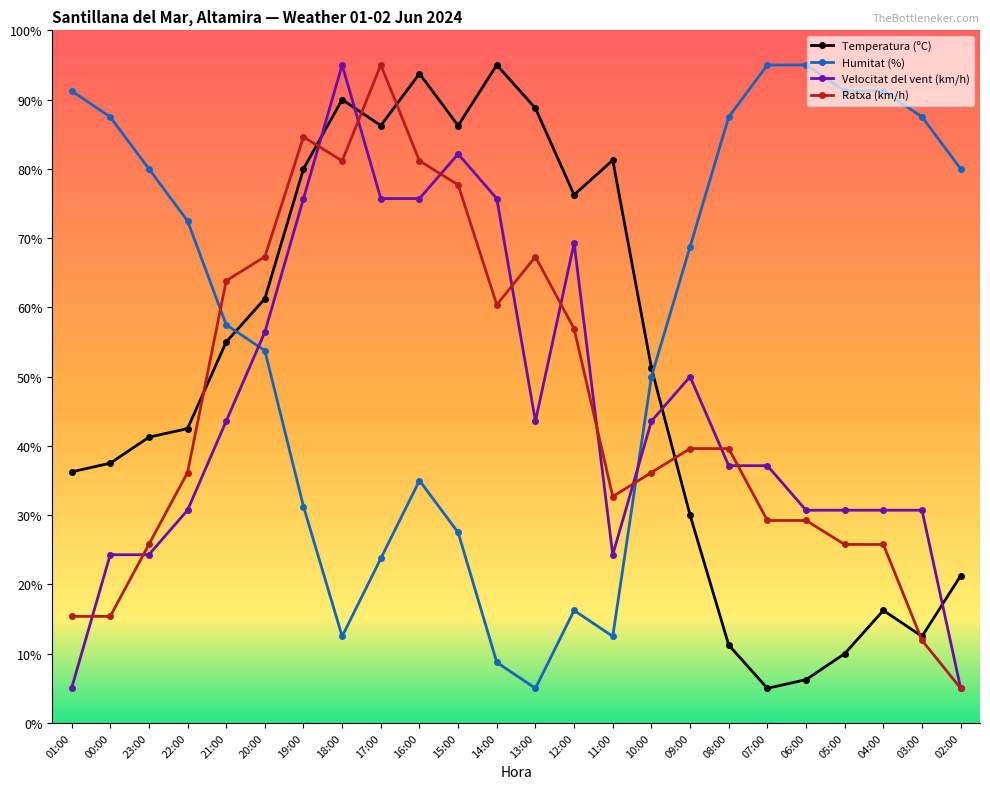

Is this an area chart (filled region under the line)?

No